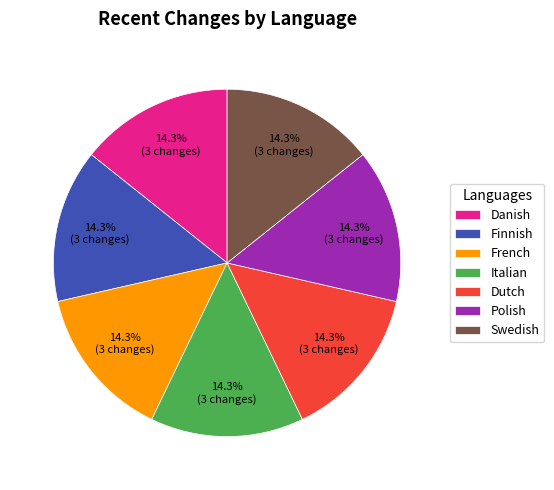

True or false: French accounts for 14% of the total.

True